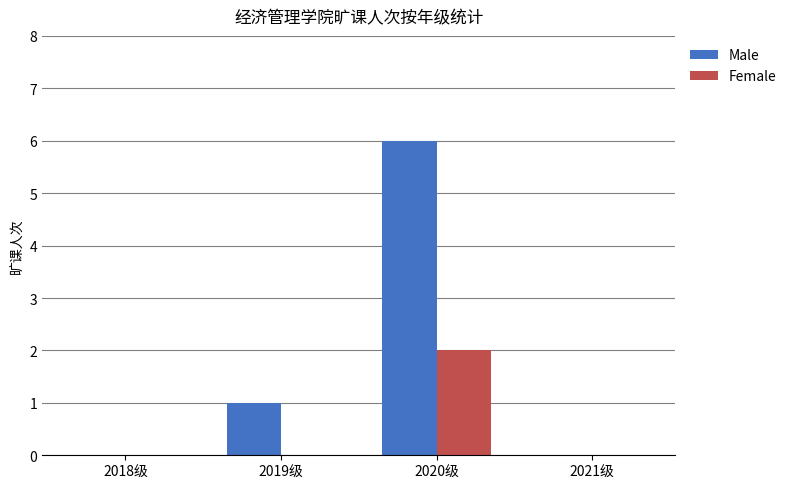

Is the value of Female at 2018级 greater than the value of Male at 2020级?

No